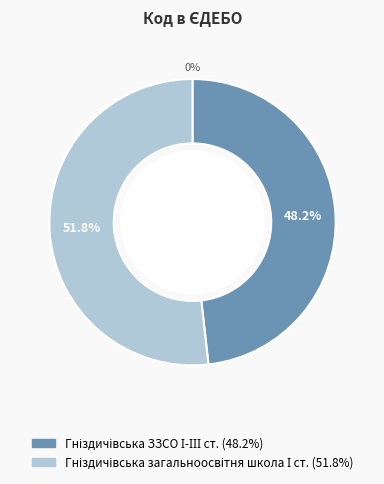

Count the number of slices in the pie.

2